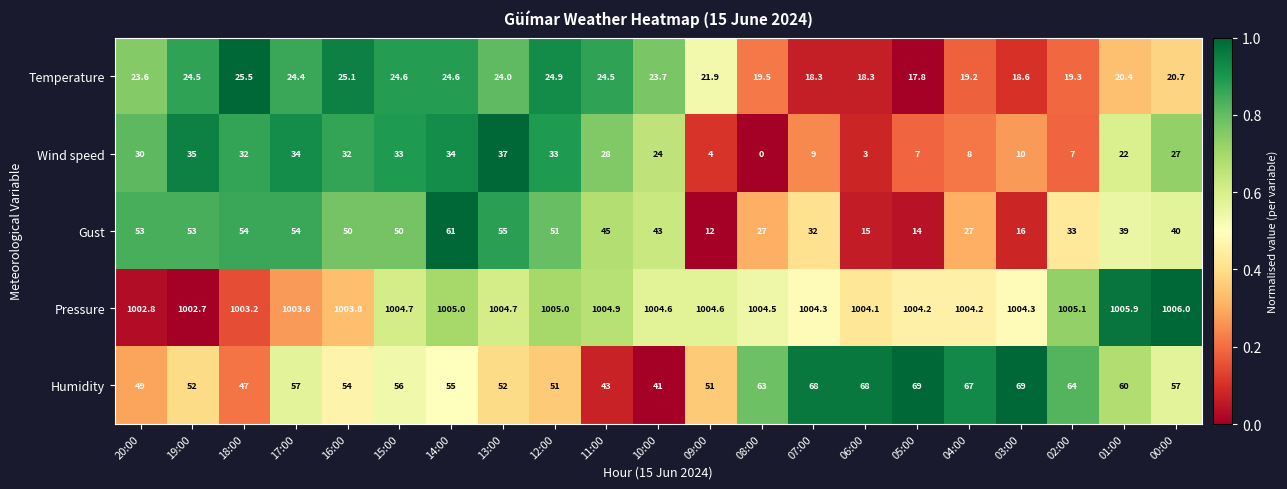

Which series has the widest spread of values?

Gust